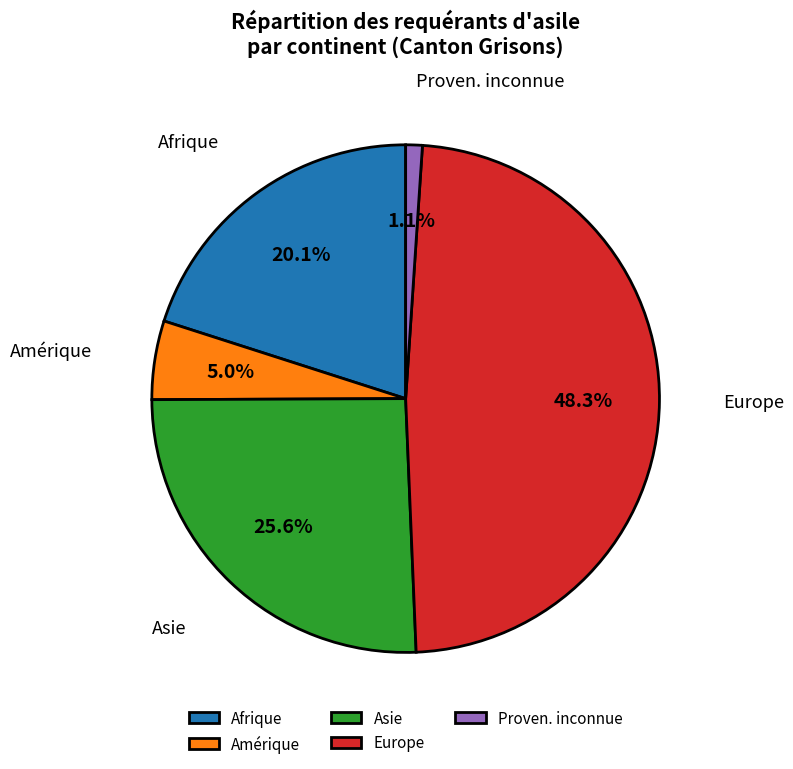

What is the ratio of the value at Asie to the value at Amérique?

5.1